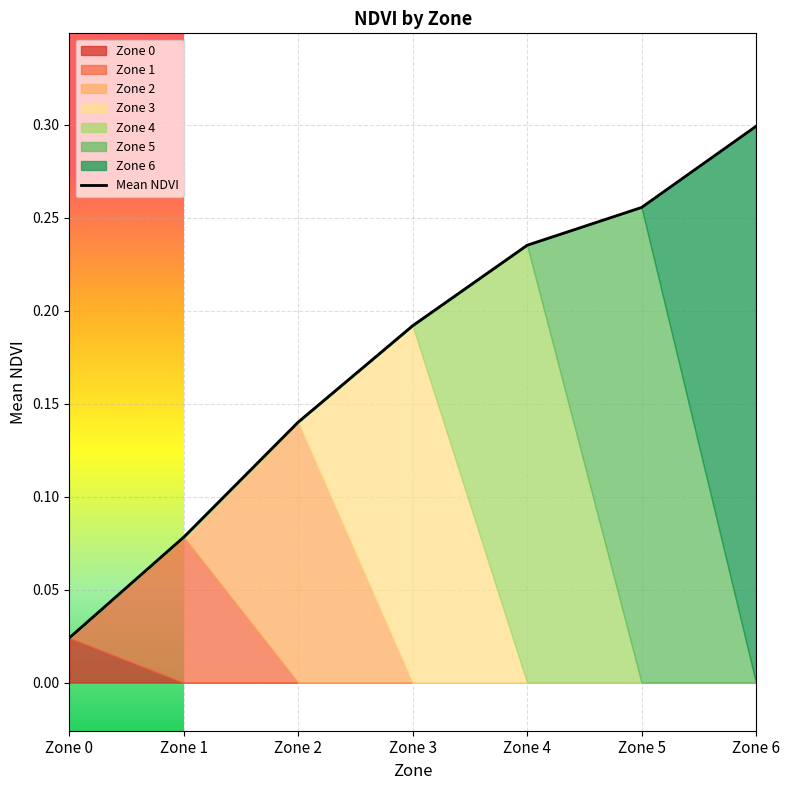

What is the difference between the values at Zone 0 and Zone 4?

0.2